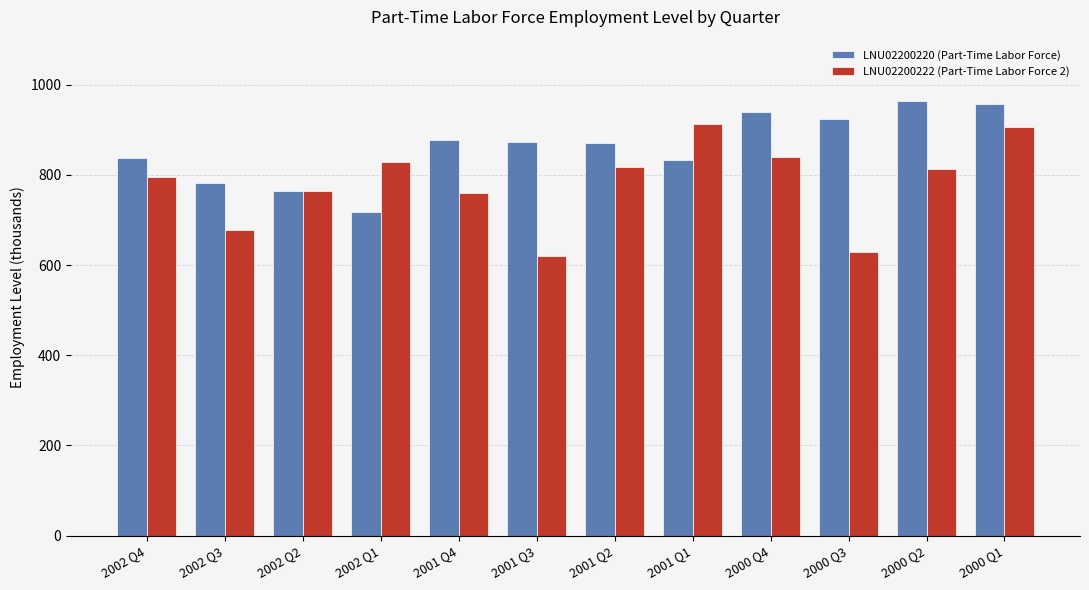

Rank the series by their maximum value, from lowest to highest.

LNU02200222 (Part-Time Labor Force 2), LNU02200220 (Part-Time Labor Force)